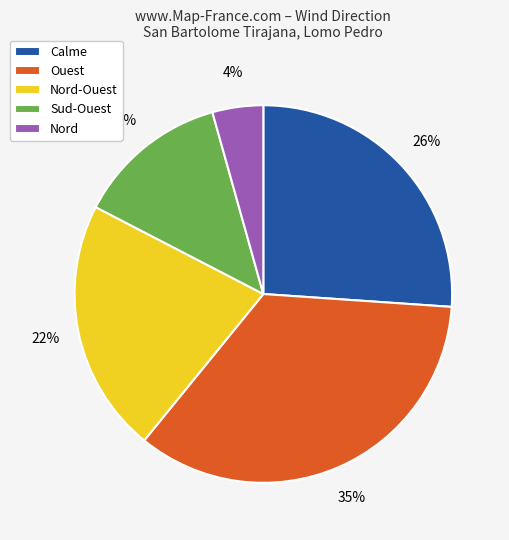

Is the sum of Calme and Sud-Ouest greater than half?

No